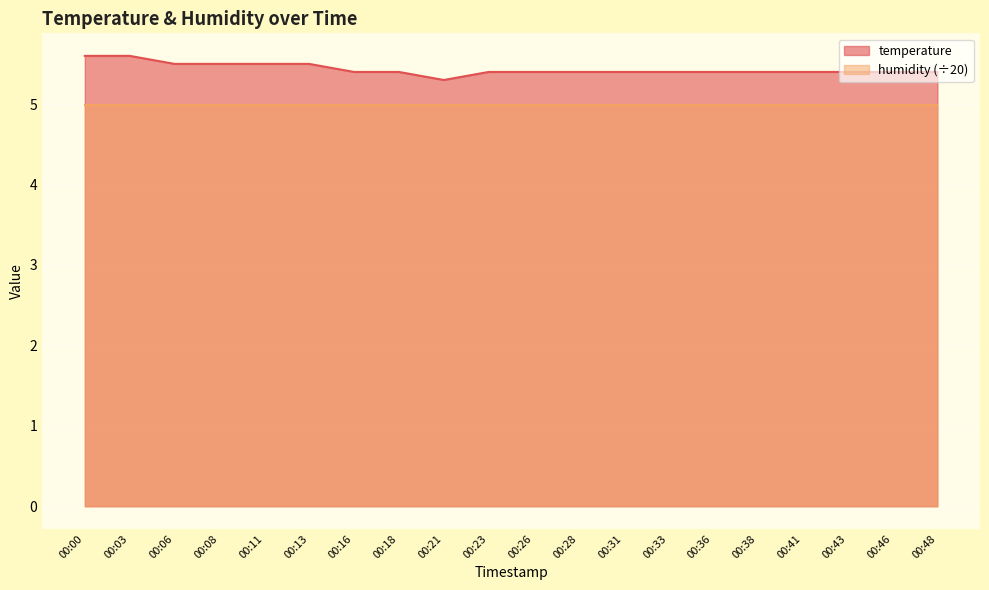

What is the minimum value shown in the chart?

5.0